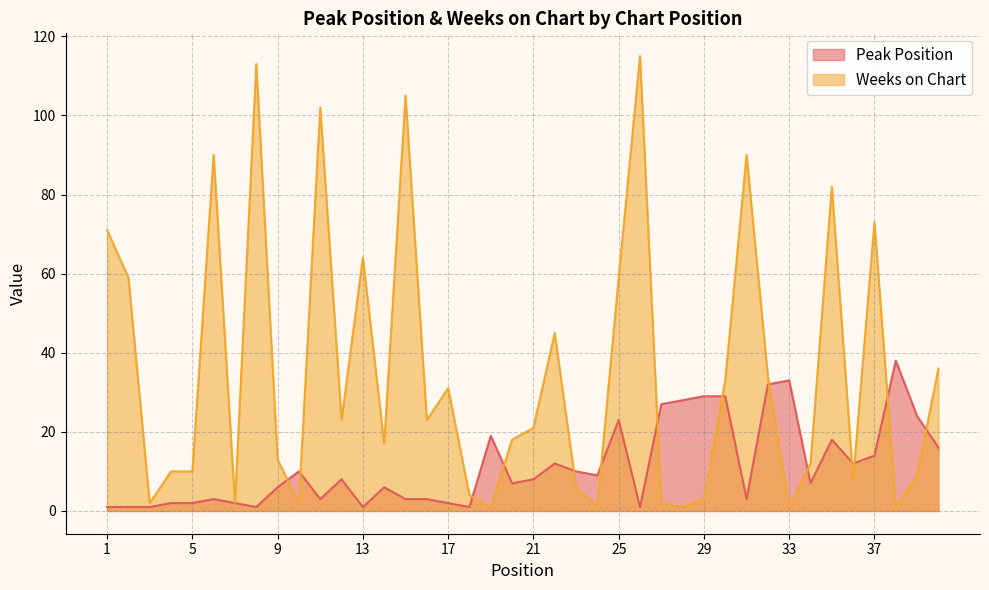

True or false: Weeks on Chart has more than 1 points higher than both neighbors.

True